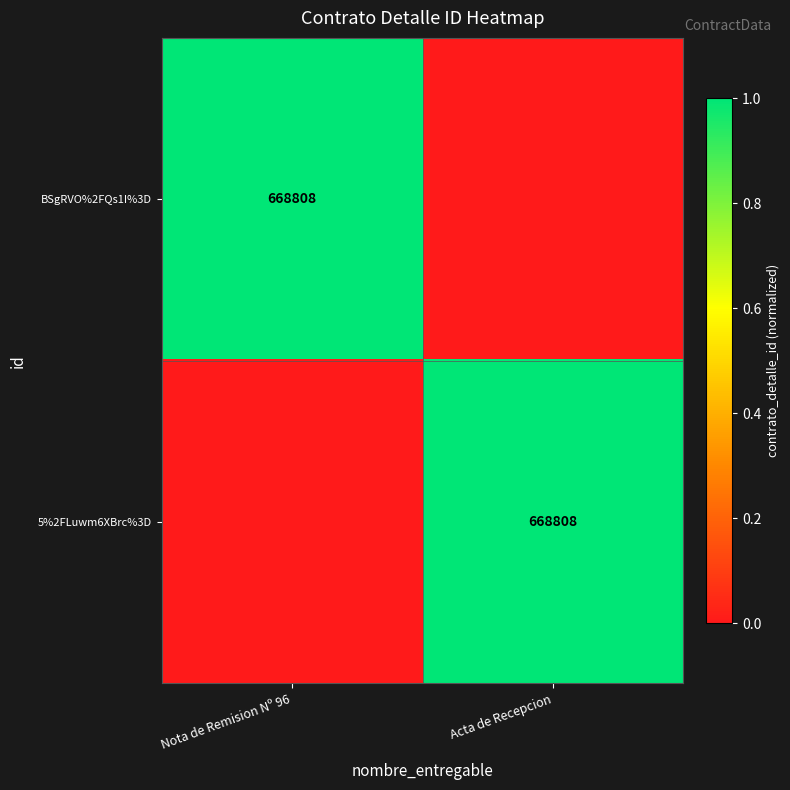

The value of 5%2FLuwm6XBrc%3D at Acta de Recepcion is 1046817. True or false?

False